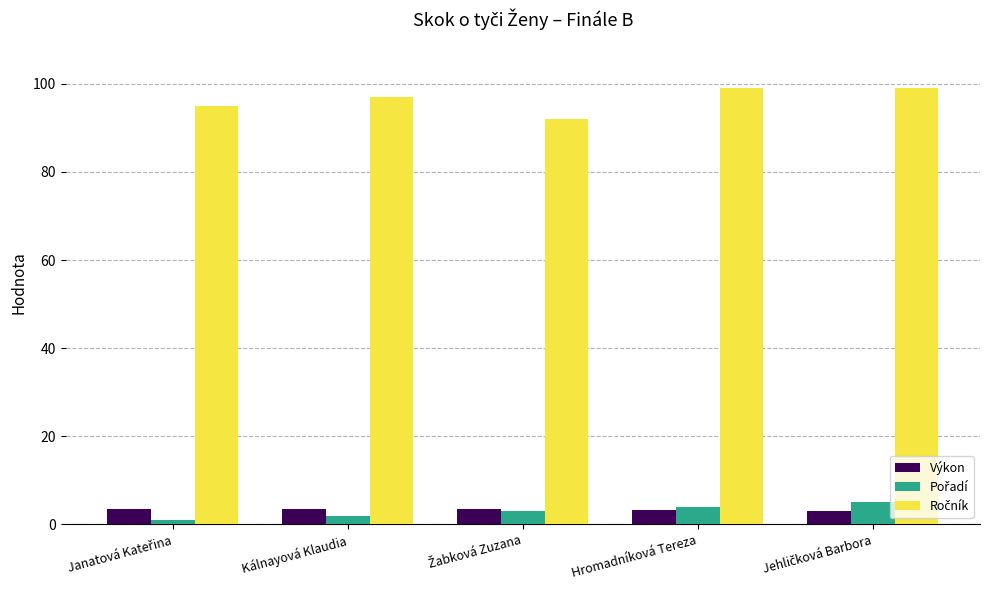

What is the minimum value for Výkon?

3.0